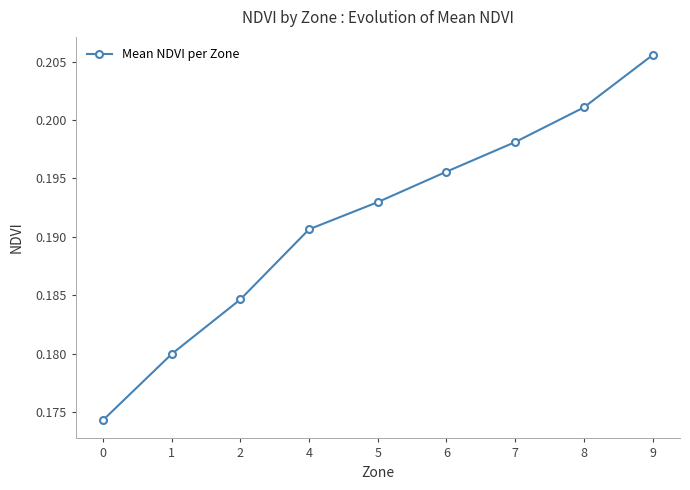

How many lines are shown in the chart?

1